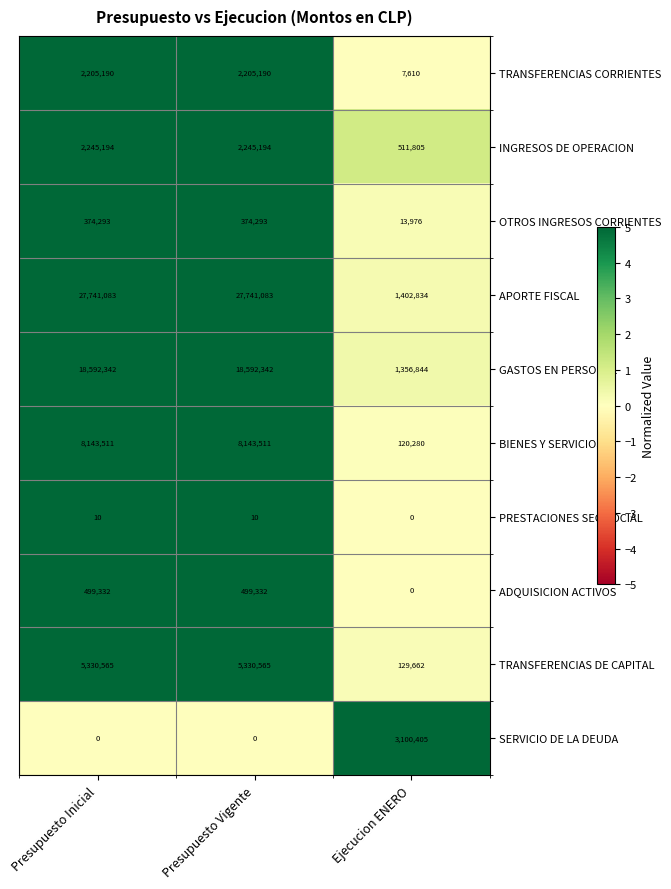

Read the TRANSFERENCIAS CORRIENTES value at Ejecucion ENERO, to the nearest 100.

7600